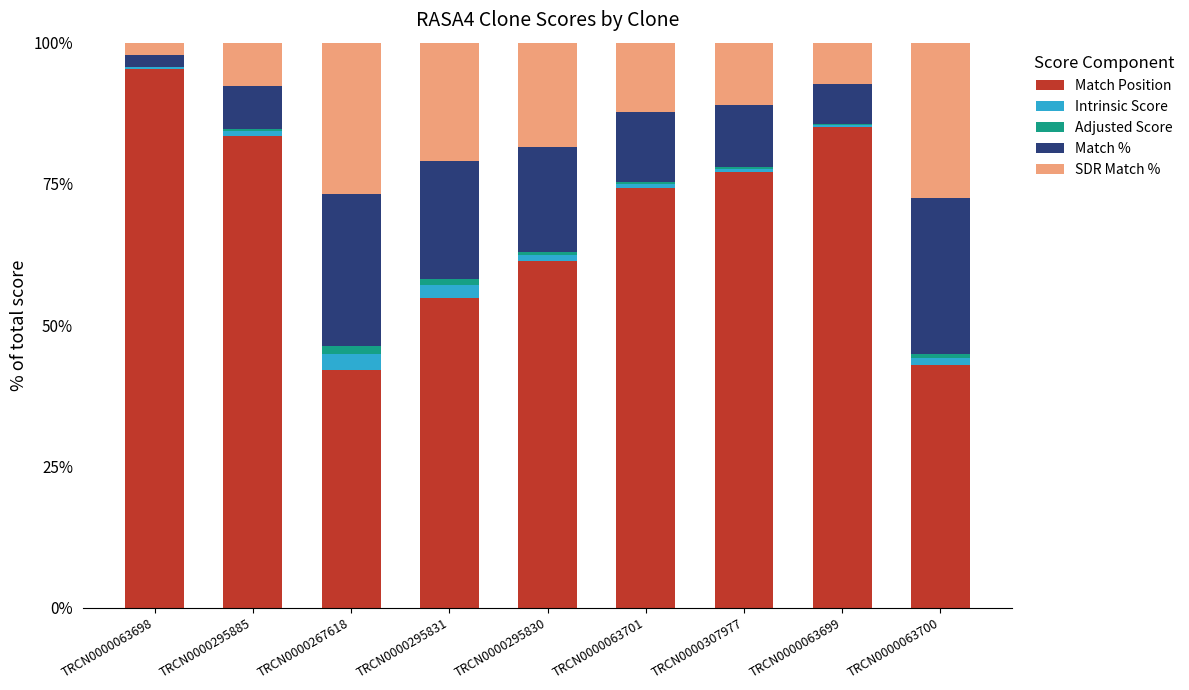

True or false: Match Position has a value of 54.8 at TRCN0000295831.

True